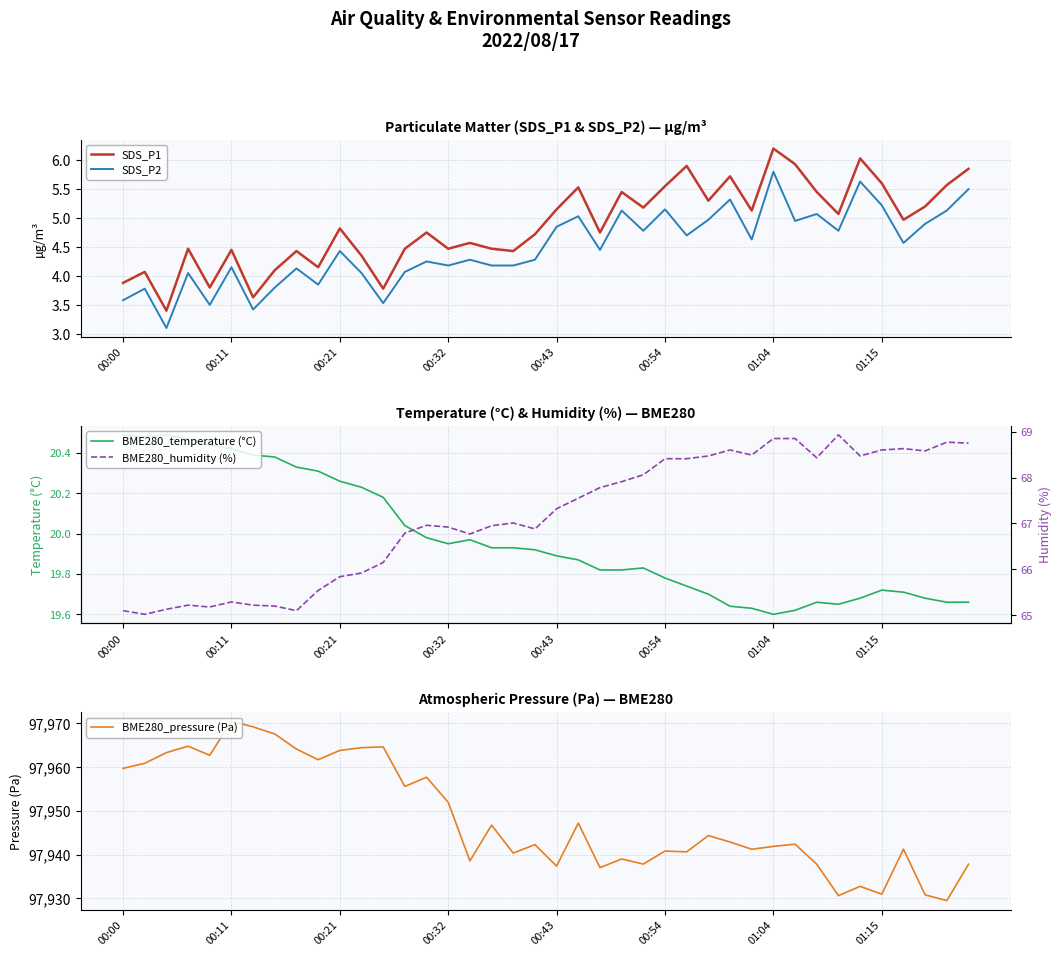

What is the lowest value of the SDS_P2 series?

3.1